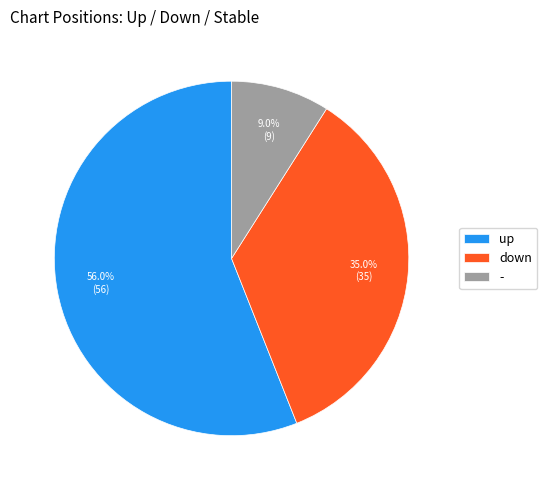

To the nearest percent, what portion does up represent?

56%